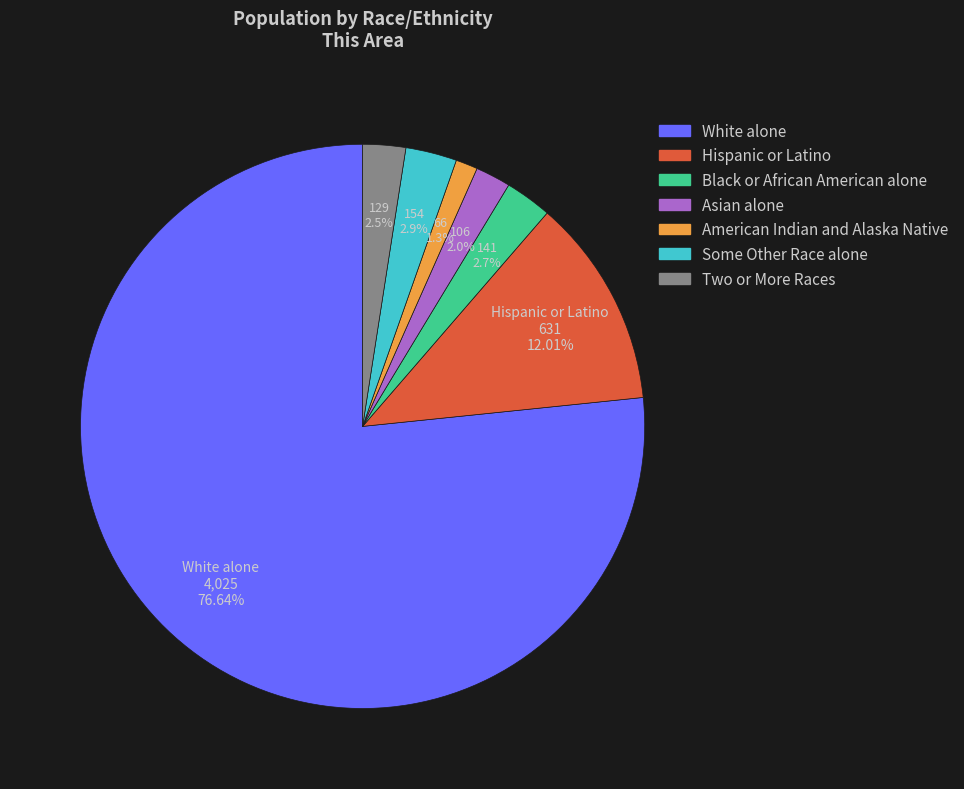

What is the ratio of the value at American Indian and Alaska Native to the value at Hispanic or Latino?

0.1